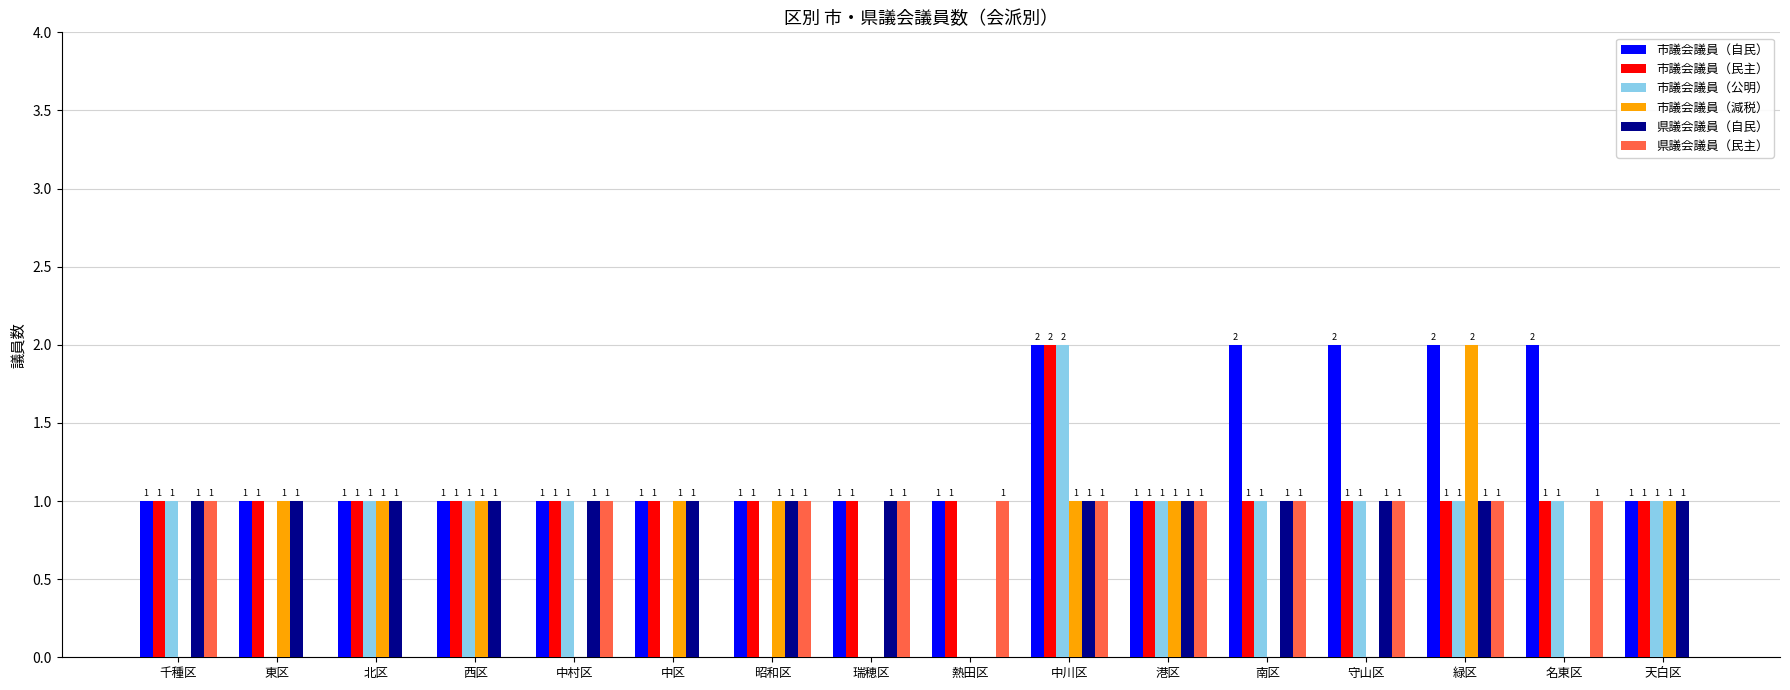

At which label does 市議会議員（公明） reach its peak?

中川区